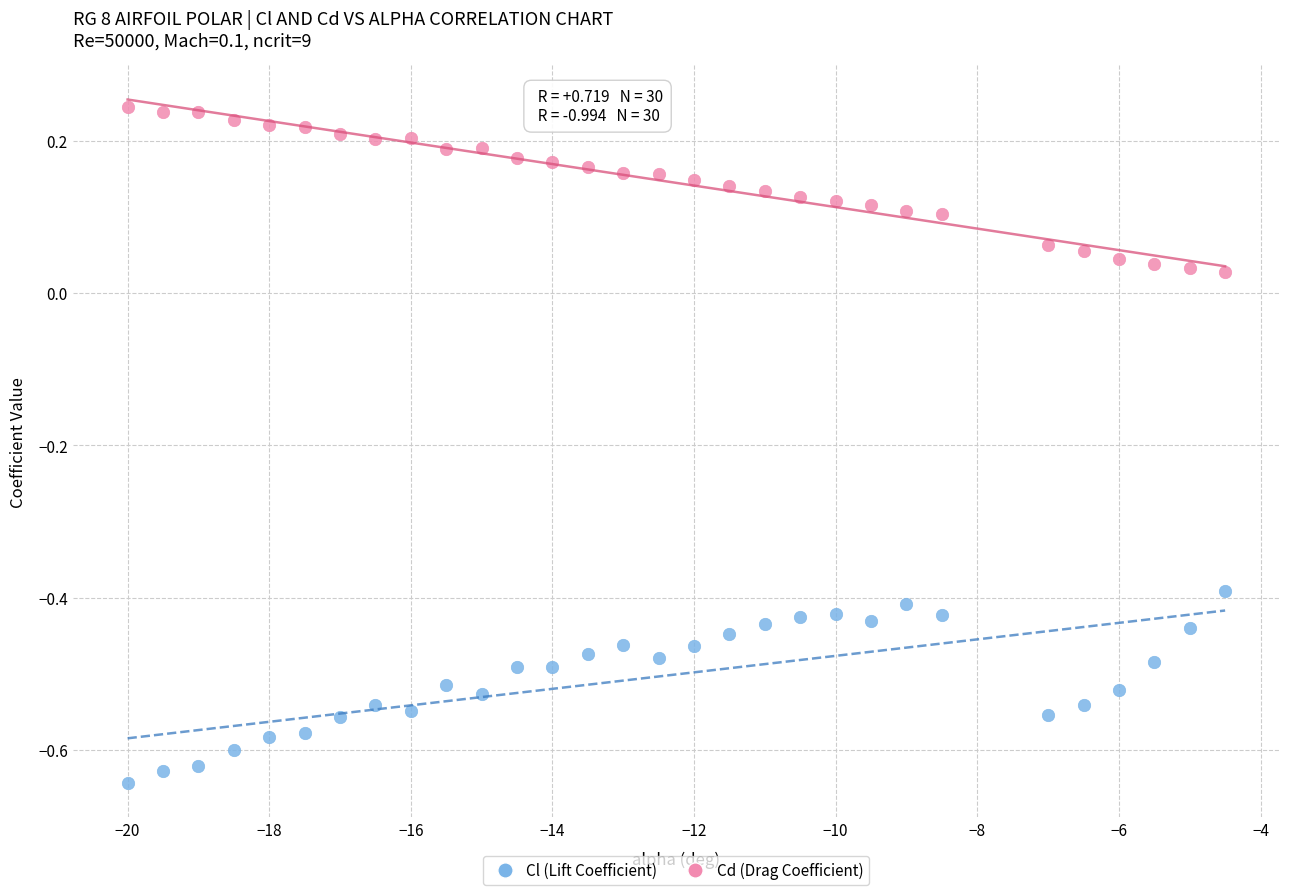

What is the X range (max minus min) for the scatter plot?

15.5